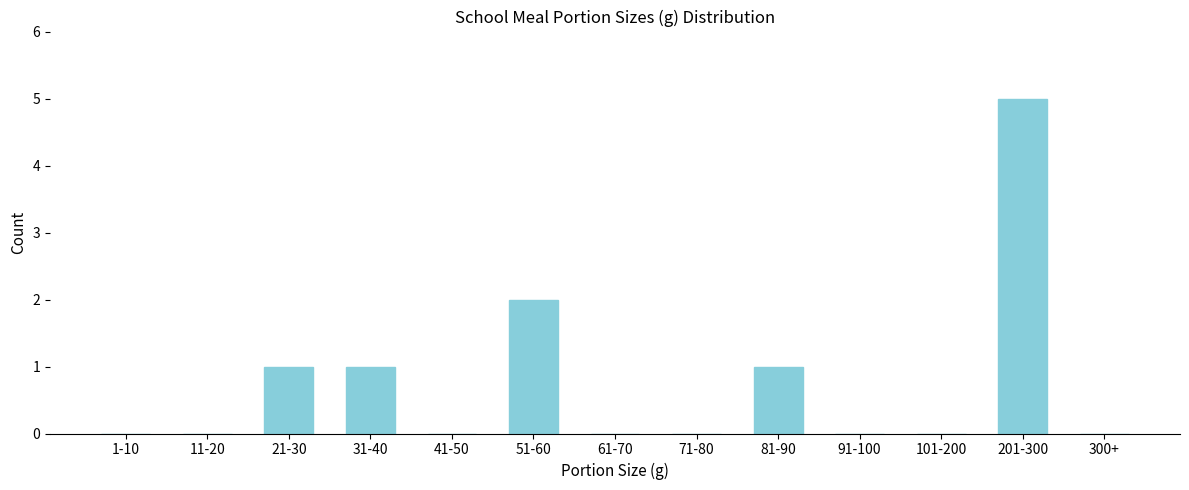

Reading right to left, what are all the values shown in this chart?

300+=0	201-300=5	101-200=0	91-100=0	81-90=1	71-80=0	61-70=0	51-60=2	41-50=0	31-40=1	21-30=1	11-20=0	1-10=0